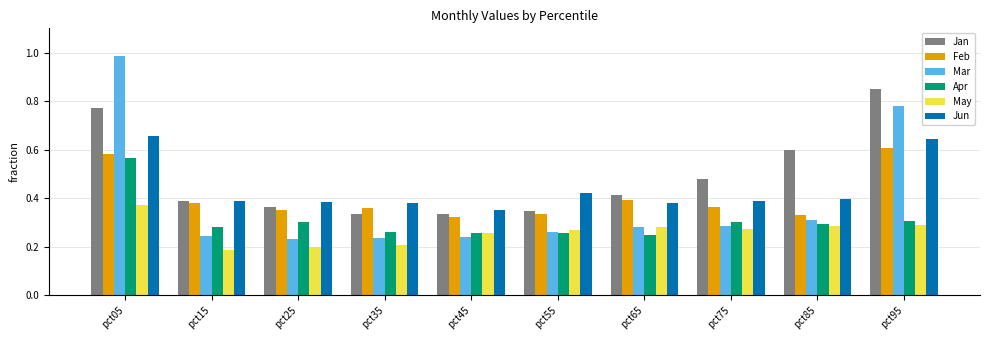

Which series has the largest range (max minus min)?

Mar